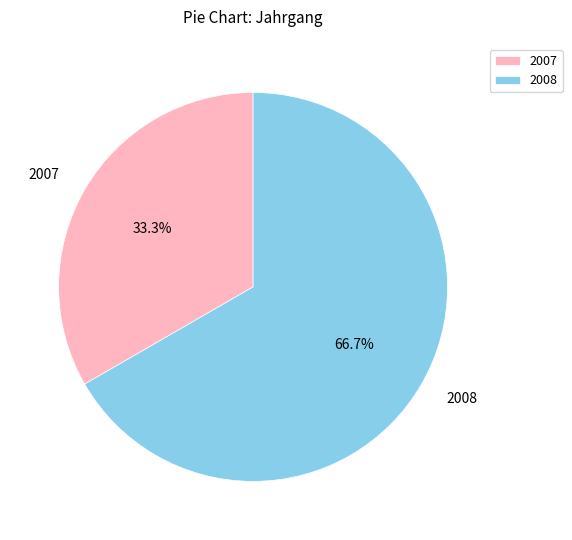

Which category accounts for the majority?

2008